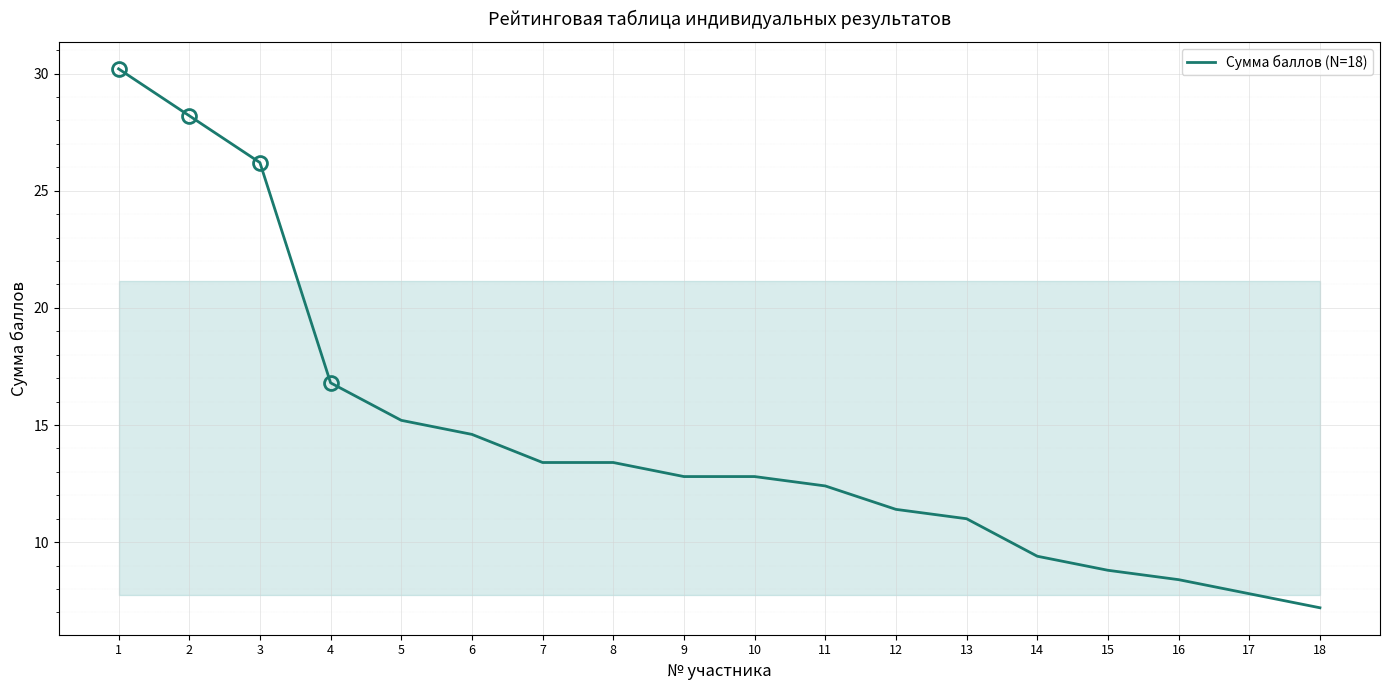

What is the change in value from 7 to 10?

-0.6